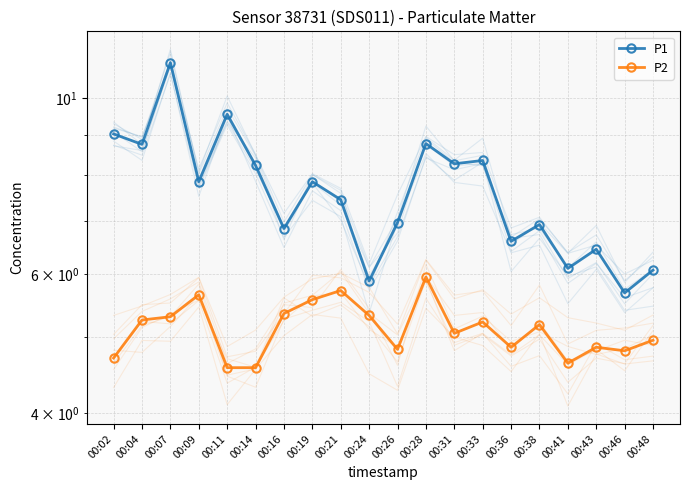

Where is P2 nearest to the value 5?

00:31